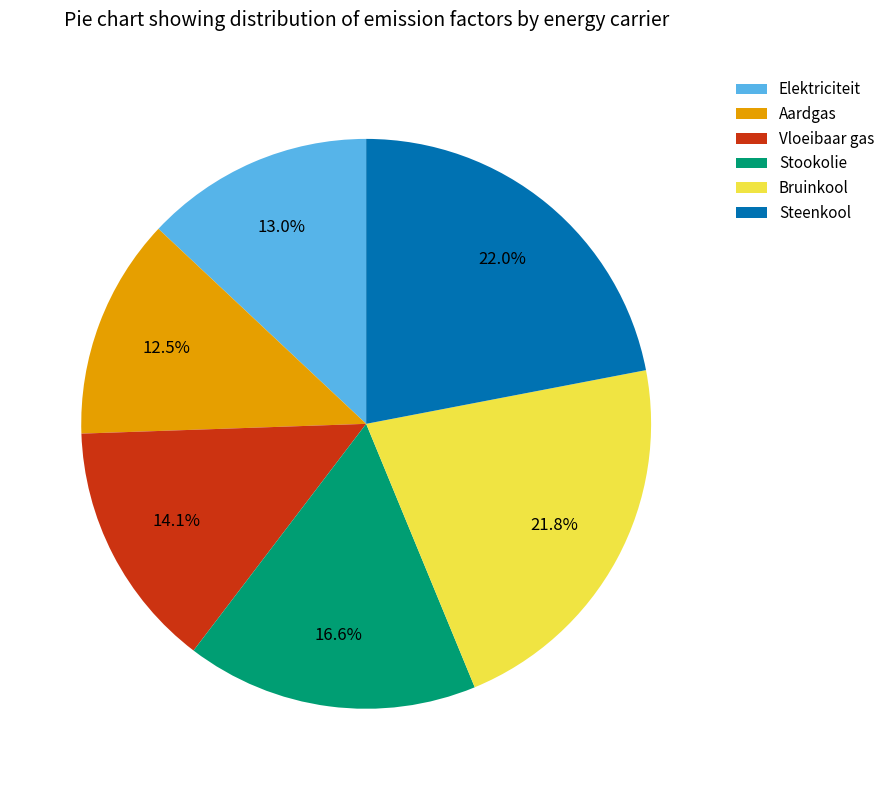

What percentage is the Vloeibaar gas slice, to the nearest percent?

14%